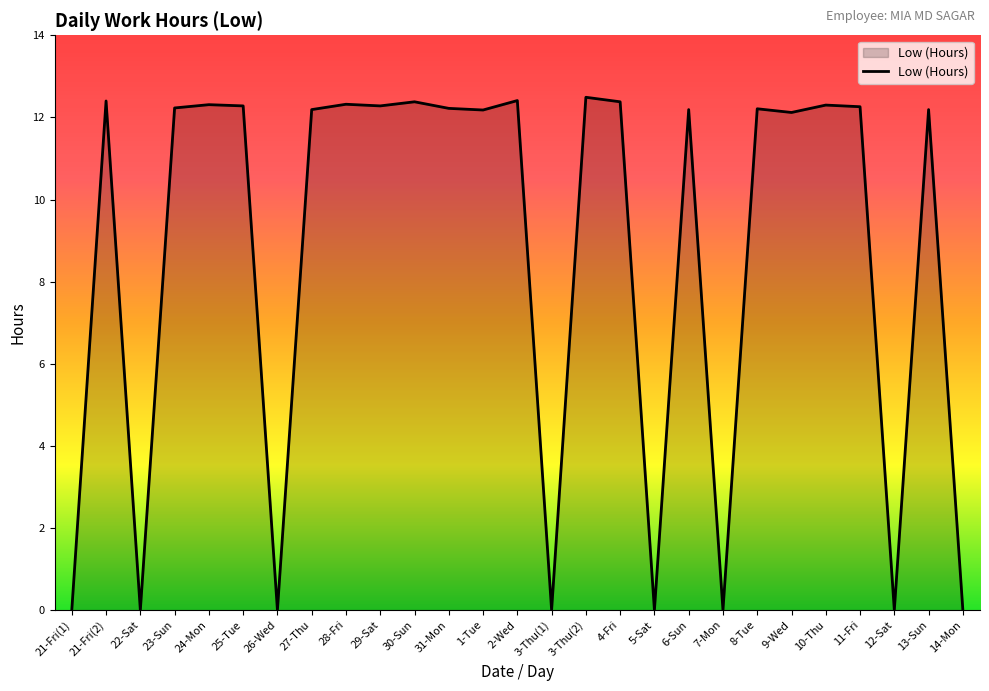

What is the ratio of the value at 25-Tue to the value at 8-Tue?

1.0